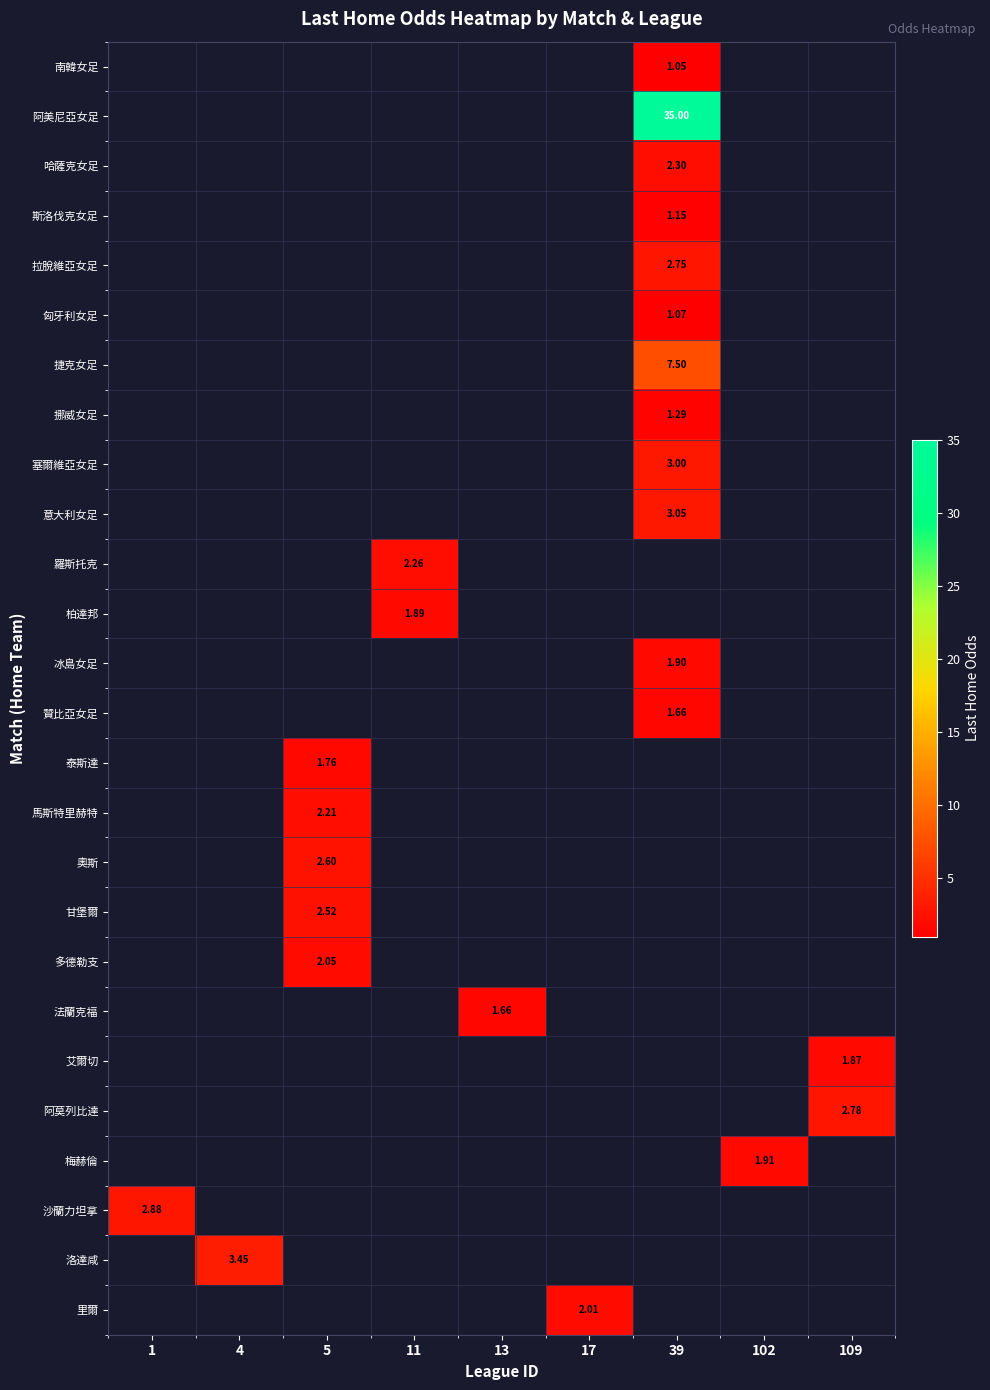

Between 109 and 1, which is larger?

1